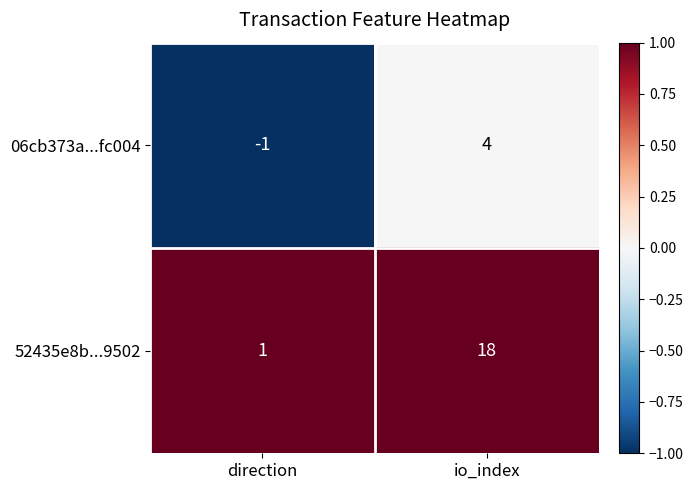

What is the difference between the maximum and minimum values in the 52435e8b...9502 series?

17